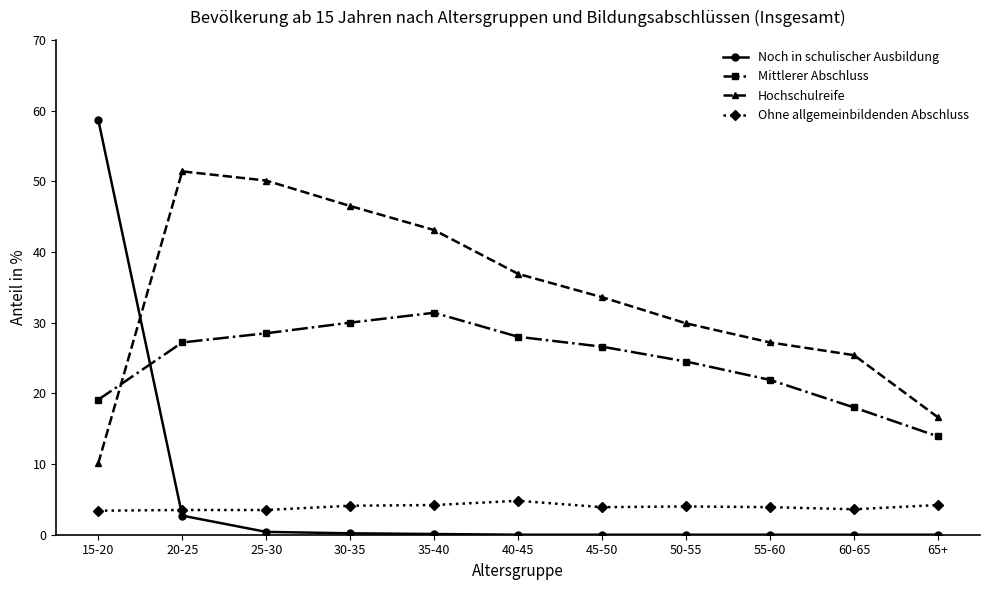

At which category does Hochschulreife reach its first local peak?

20-25